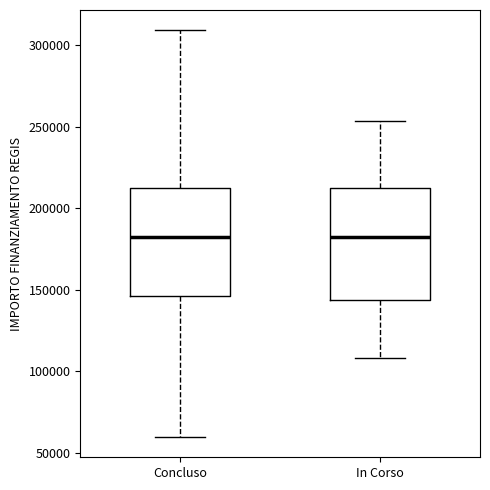

Reading left to right, read every box against the y-axis: the position of its median line, the range the box covers, and the ends of its whiskers. The values are not printed on the chart, so give them approximately, as read against the axis.

Concluso: median 185000, box 145000 to 210000, whiskers 60000 to 310000
In Corso: median 185000, box 145000 to 210000, whiskers 110000 to 255000